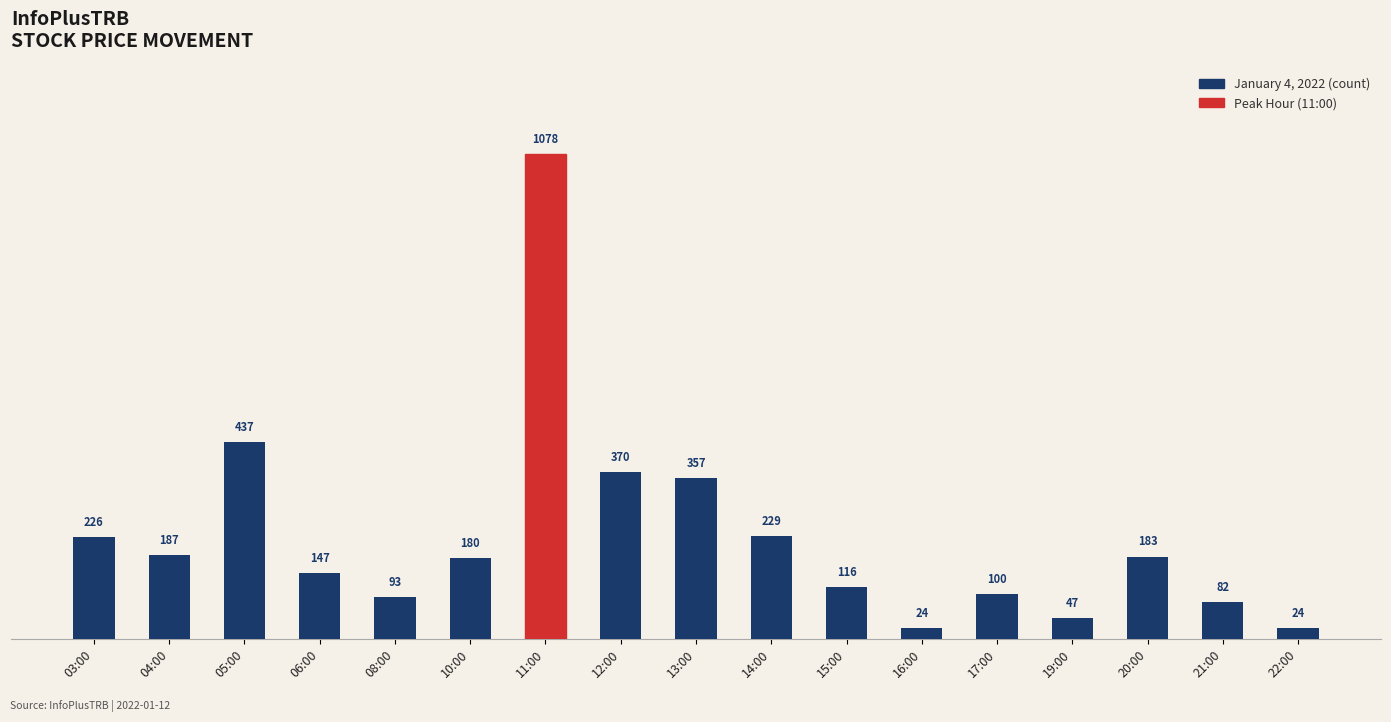

How many bars are there in total?

17